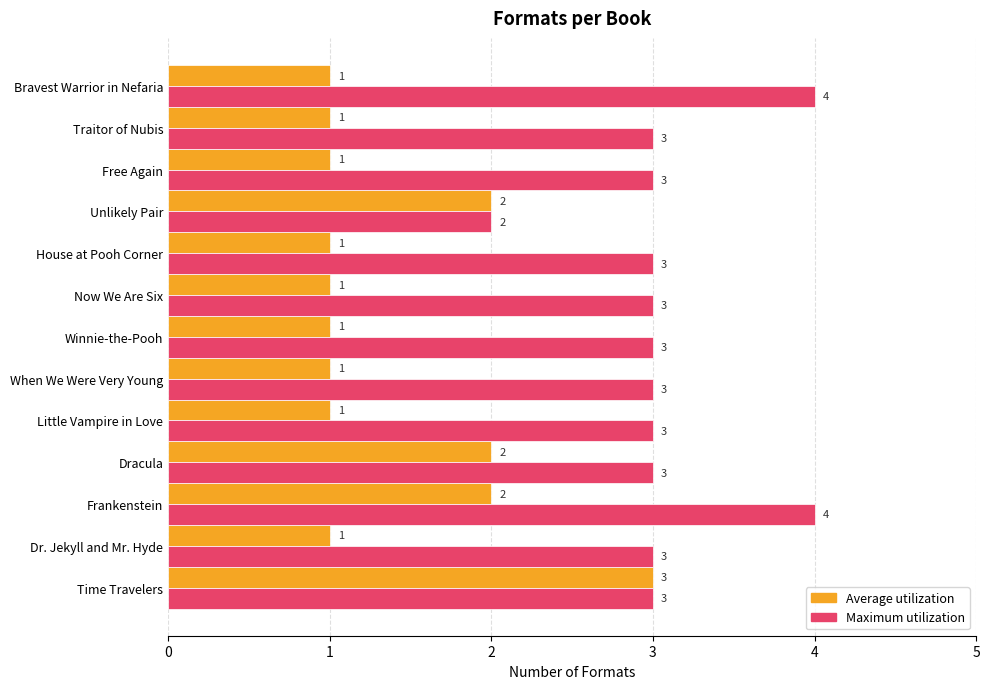

The value of Maximum utilization at Frankenstein is 7. True or false?

False